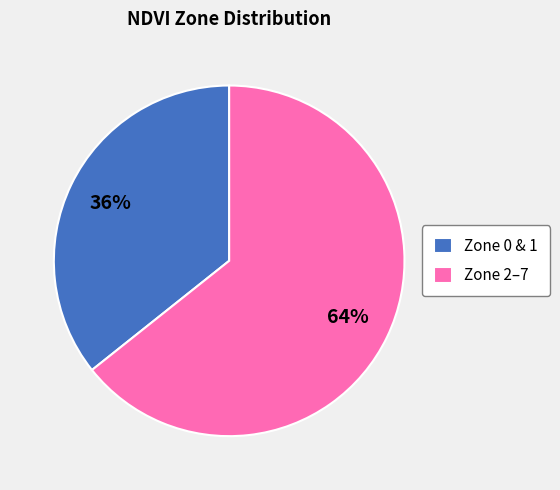

What is the ratio of the value at Zone 0 & 1 to the value at Zone 2–7?

0.6